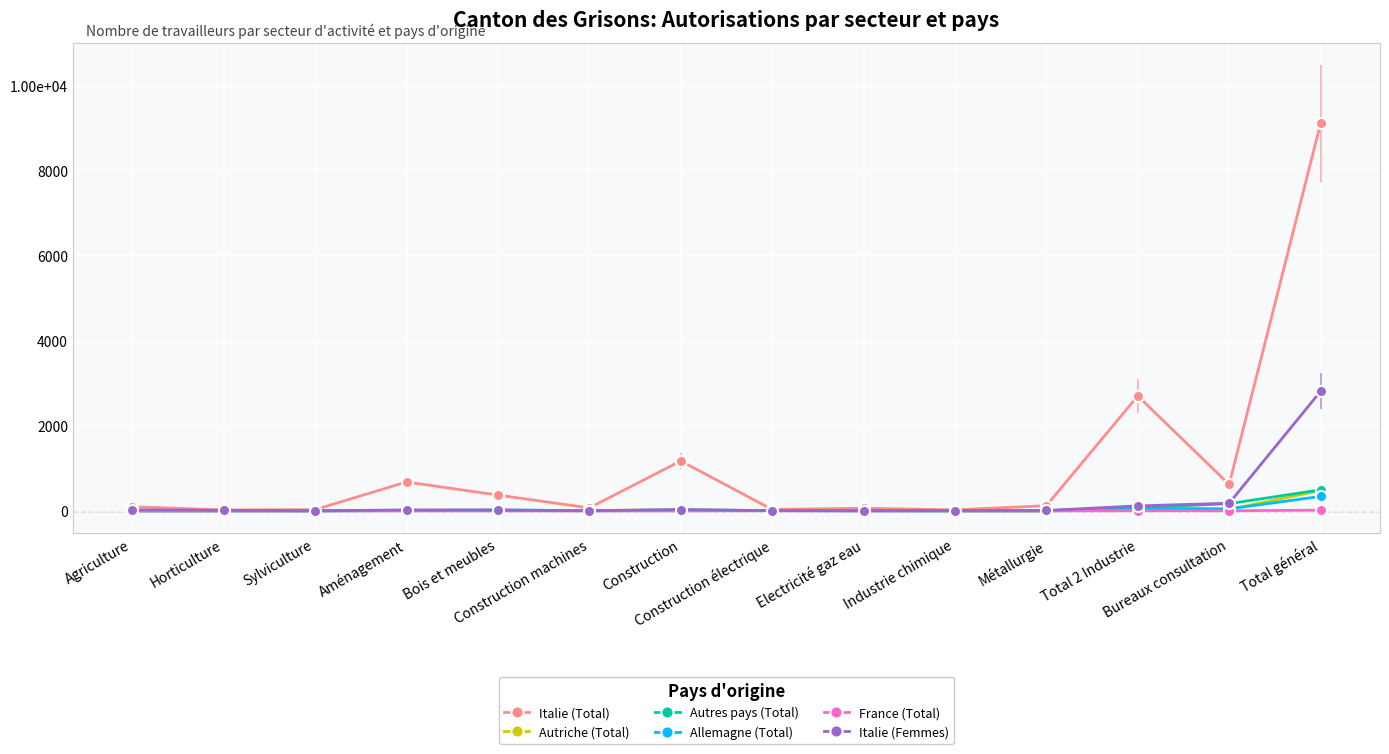

The value of Allemagne (Total) at Aménagement is 6. True or false?

True